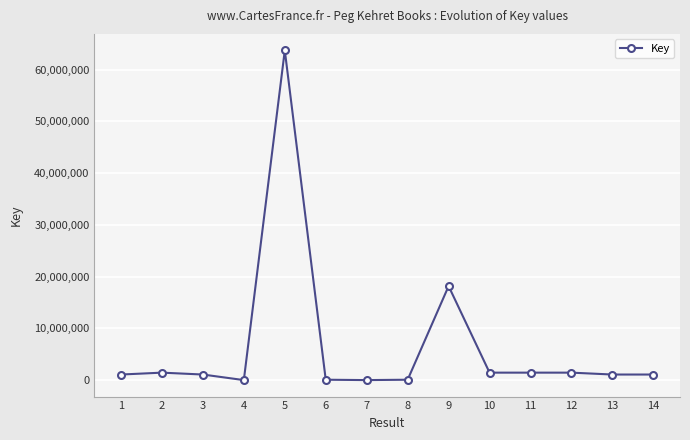

At which category does the chart reach its peak across all series?

5